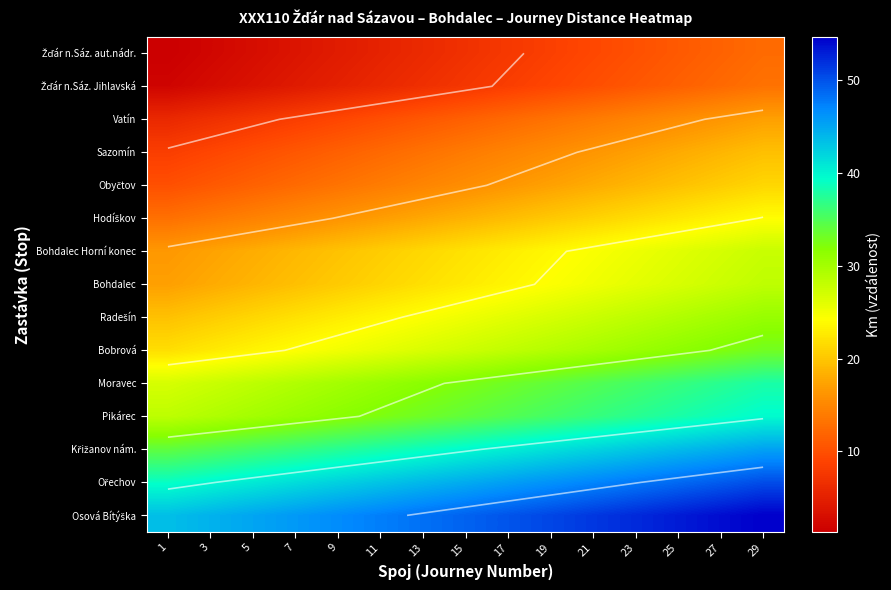

How many values in the Vatín series are below 11?

7